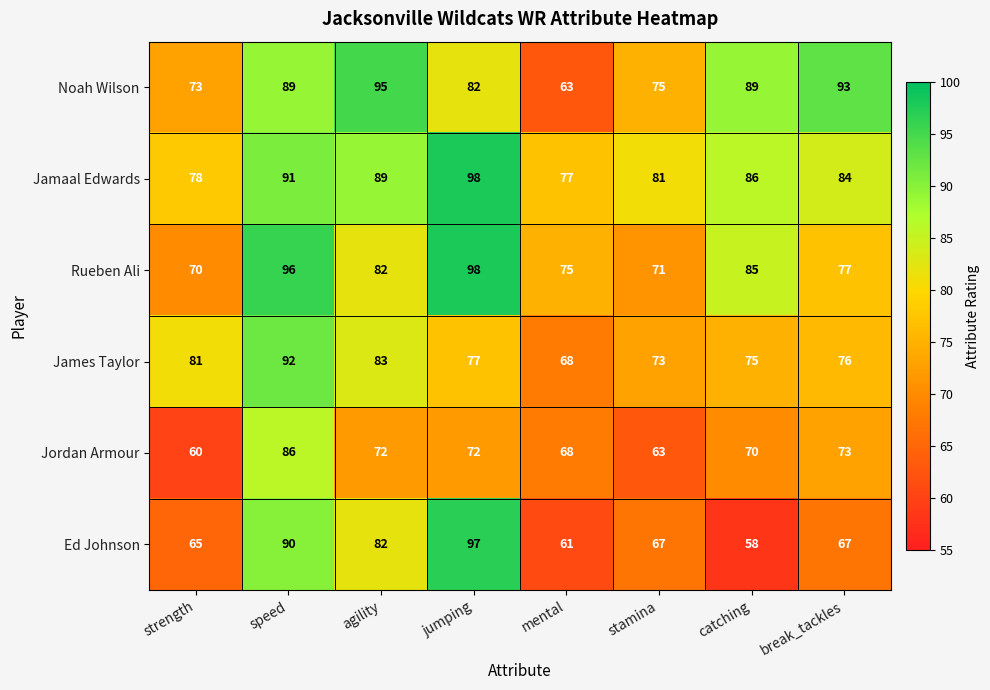

Which series has the largest total across all categories?

Jamaal Edwards